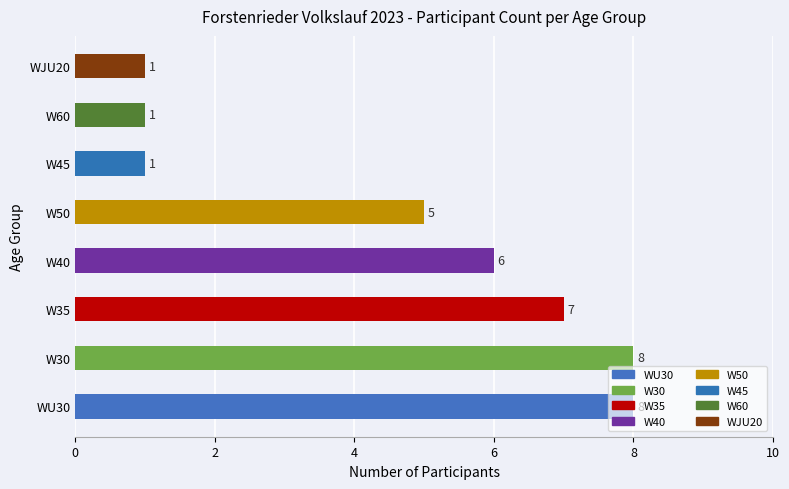

What is the change in value from W40 to WJU20?

-5